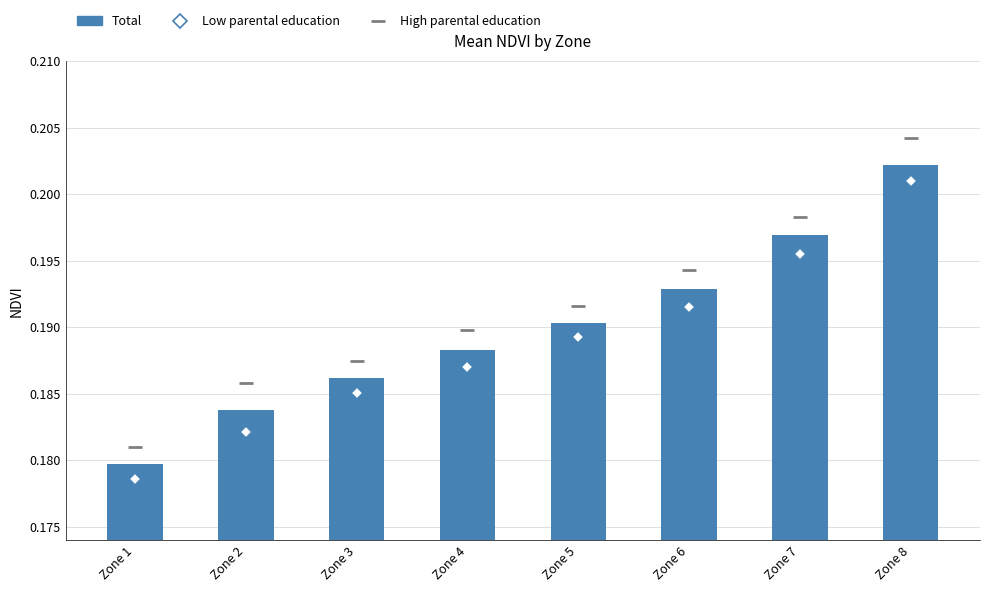

At which label is Low parental education closest to 0?

Zone 1